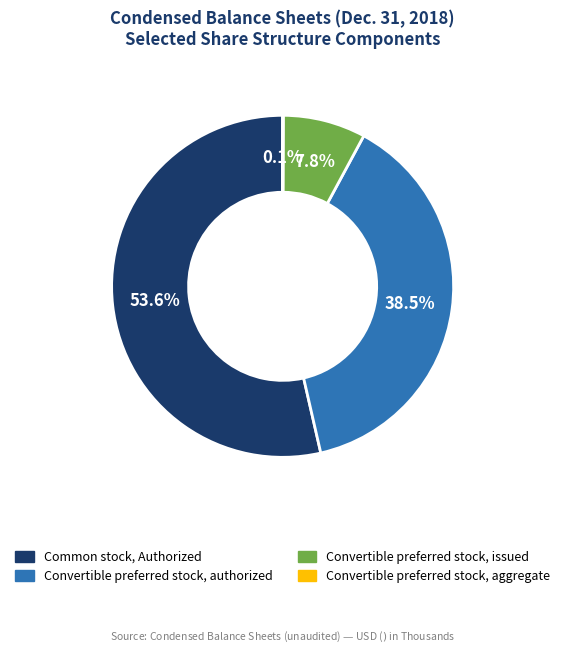

Which slice is the largest?

Common stock, Authorized